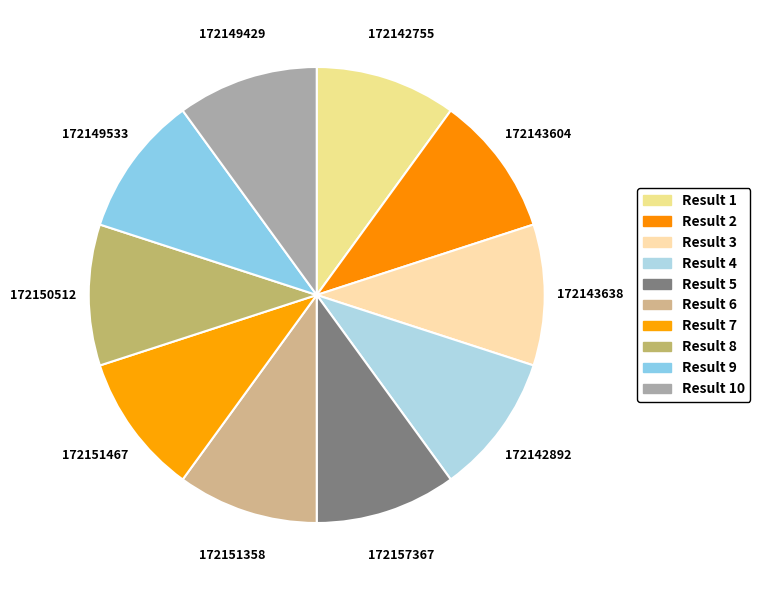

Count the number of slices in the pie.

10